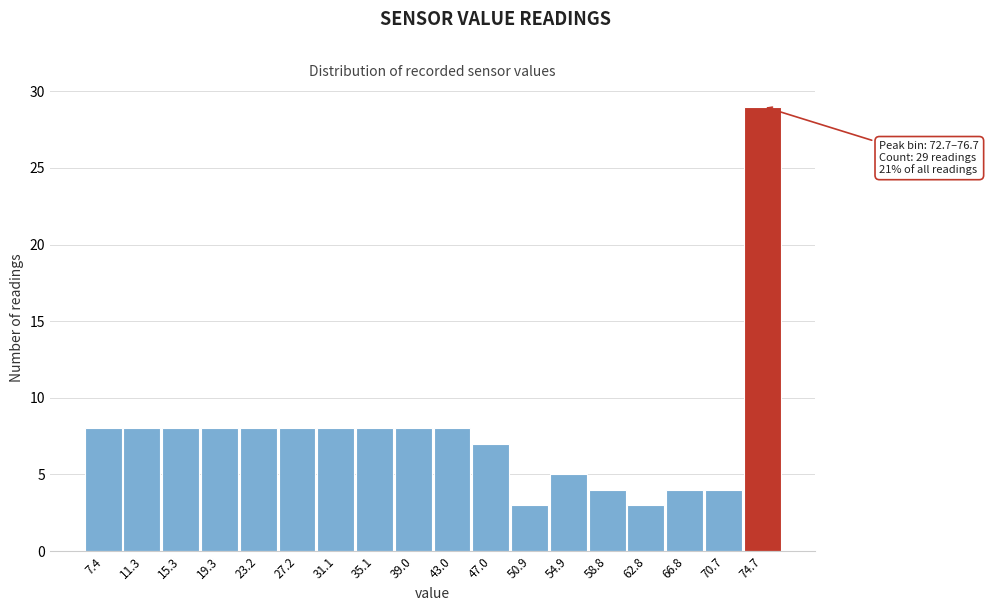

Which range on the x-axis has the tallest bar?

72.5 to 76.5